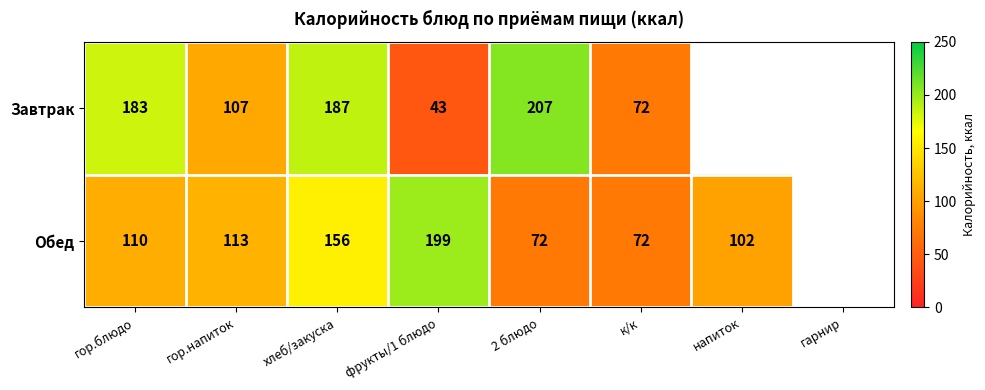

True or false: Завтрак has a value of 183 at гор.блюдо.

True